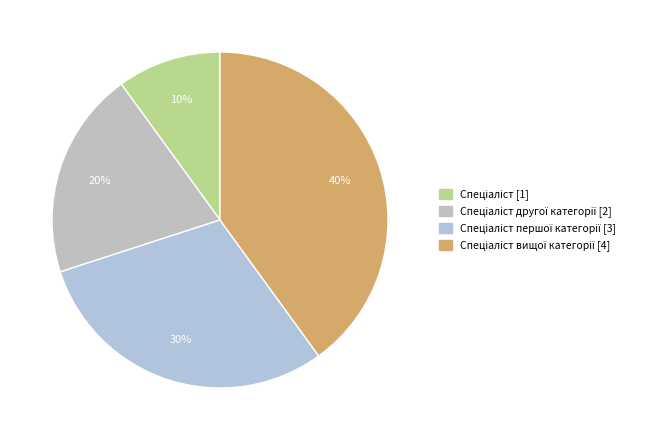

How many slices are in this pie chart?

4